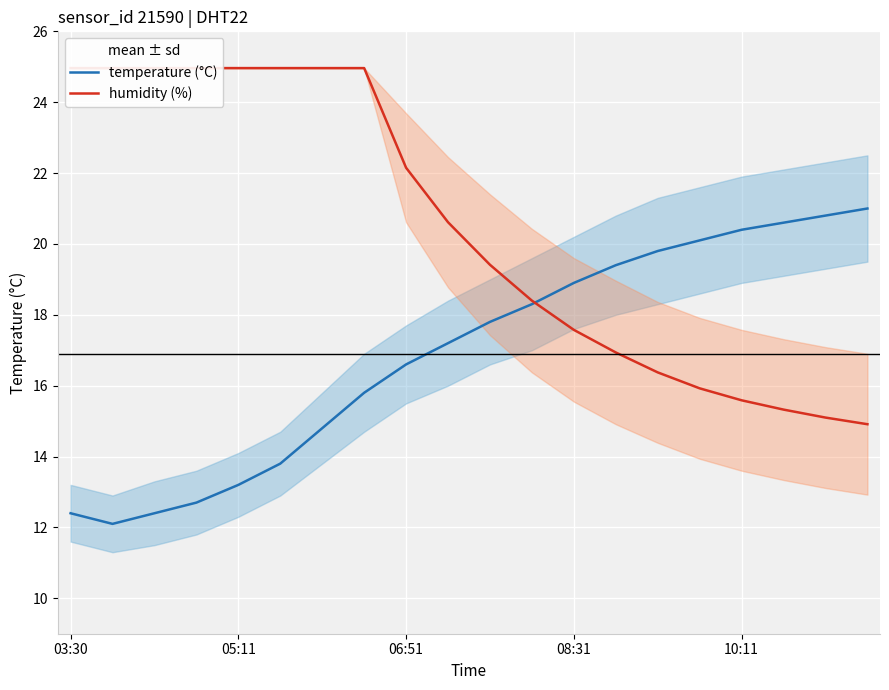

Reading left to right, list all the values displayed in this chart.

temperature (°C): 12.4	12.1	12.4	12.7	13.2	13.8	14.8	15.8	16.6	17.2	17.8	18.3	18.9	19.4	19.8	20.1	20.4	20.6	20.8	21.0
humidity (%): 25.0	25.0	25.0	25.0	25.0	25.0	25.0	25.0	22.2	20.6	19.4	18.4	17.6	16.9	16.4	15.9	15.6	15.3	15.1	14.9